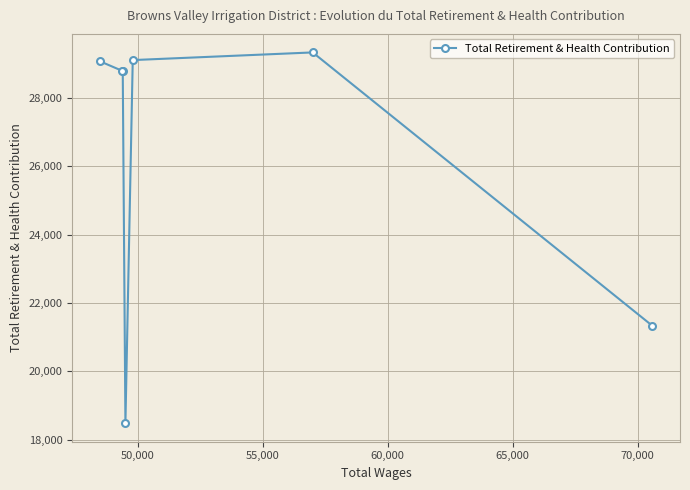

How many values exceed 28794?

3